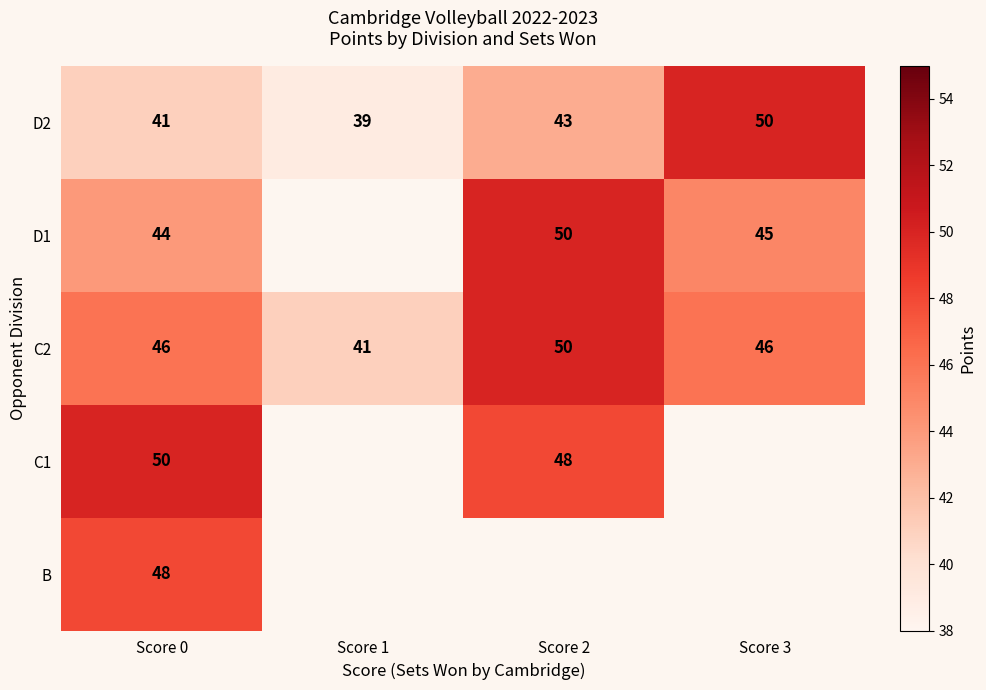

Where is D2 nearest to the value 44?

Score 2